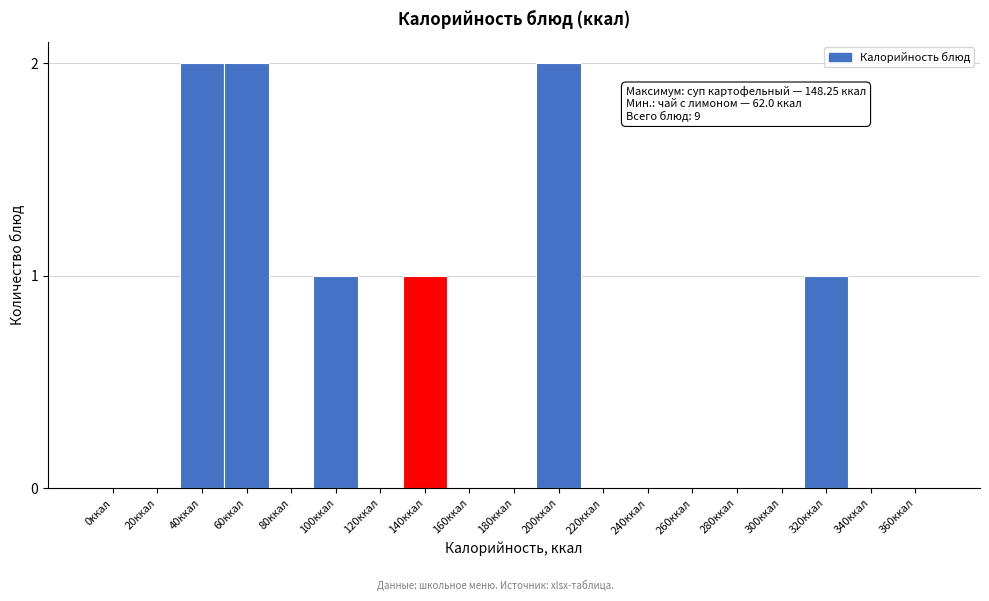

Reading left to right, what are all the values shown in this chart?

0ккал=0	20ккал=0	40ккал=2	60ккал=2	80ккал=0	100ккал=1	120ккал=0	140ккал=1	160ккал=0	180ккал=0	200ккал=2	220ккал=0	240ккал=0	260ккал=0	280ккал=0	300ккал=0	320ккал=1	340ккал=0	360ккал=0